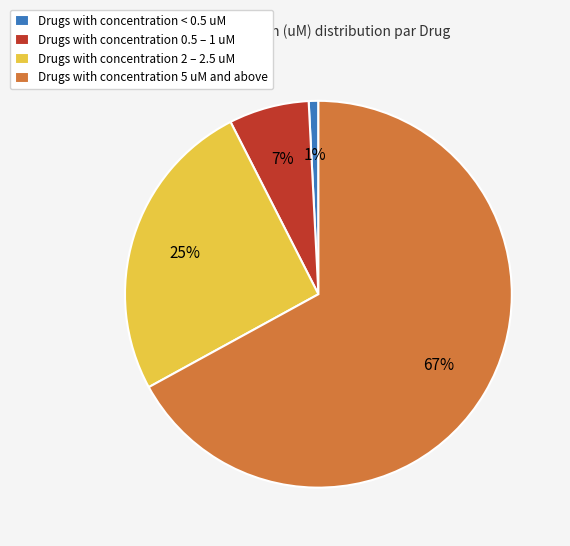

Count the number of slices in the pie.

4